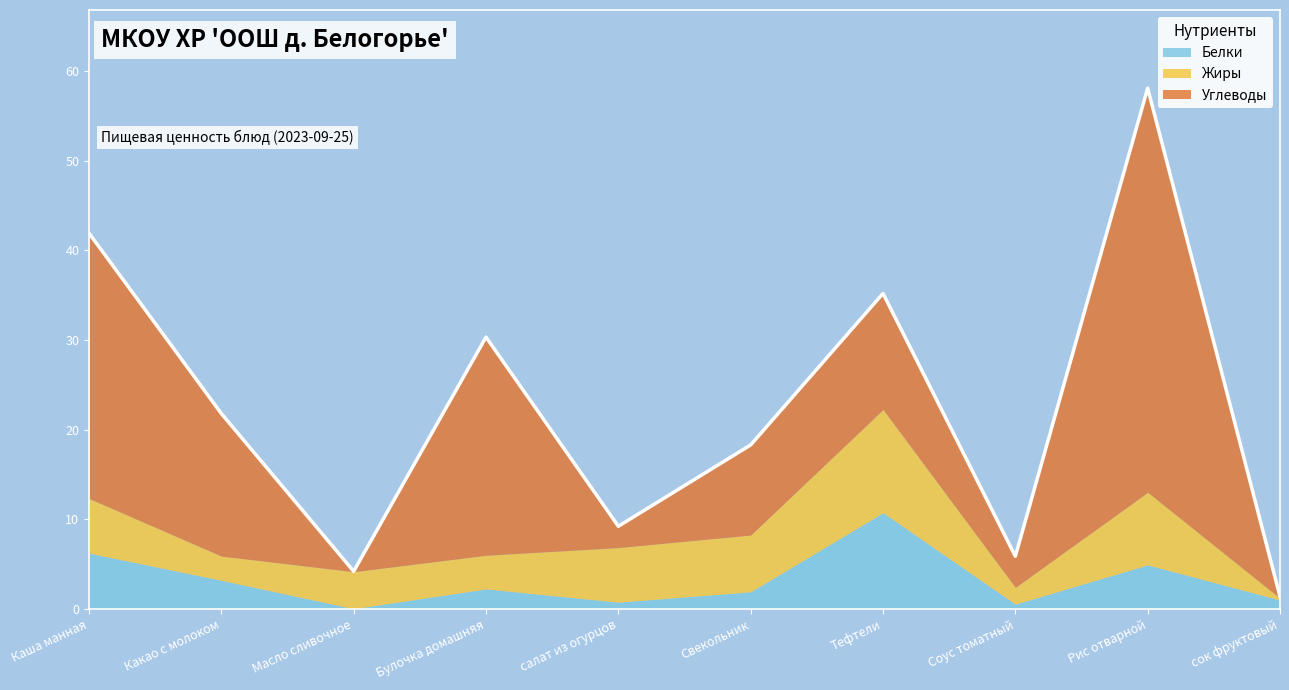

How many times do Белки and Углеводы cross each other?

1